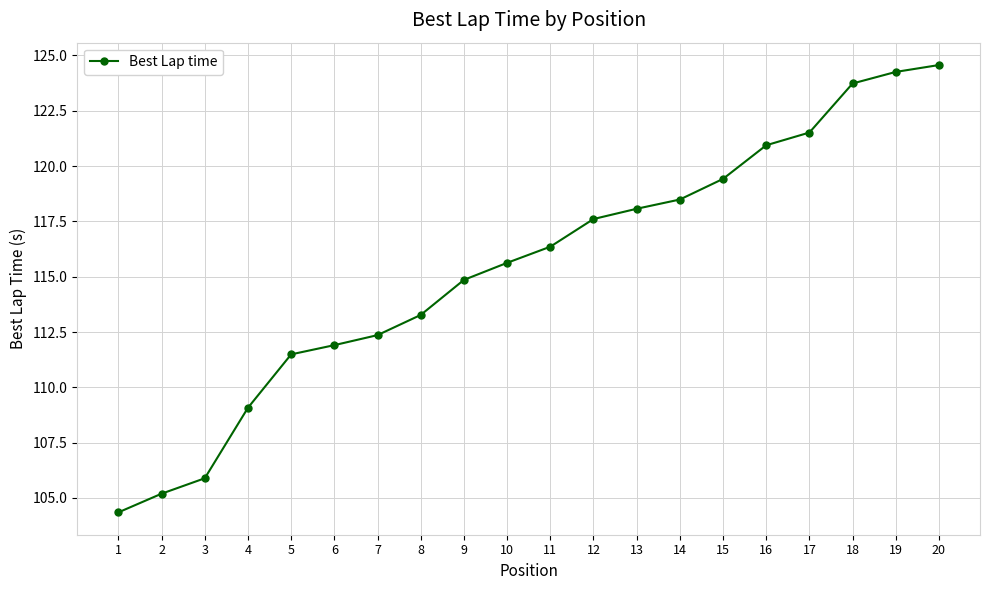

Reading left to right, list all the values displayed in this chart.

104.3	105.2	105.9	109.1	111.5	111.9	112.4	113.3	114.9	115.6	116.4	117.6	118.1	118.5	119.4	120.9	121.5	123.7	124.3	124.6